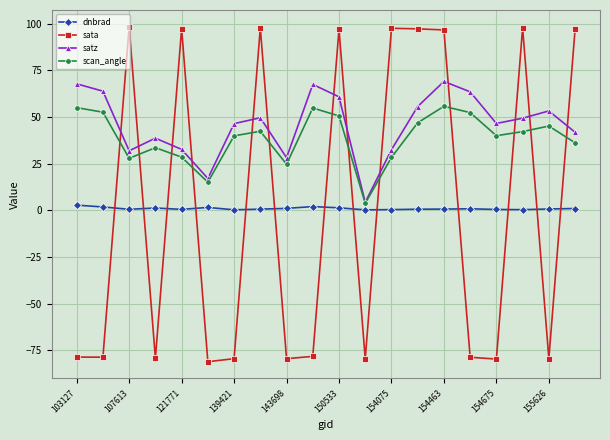

List the series in order of their peak value, lowest first.

dnbrad, scan_angle, satz, sata